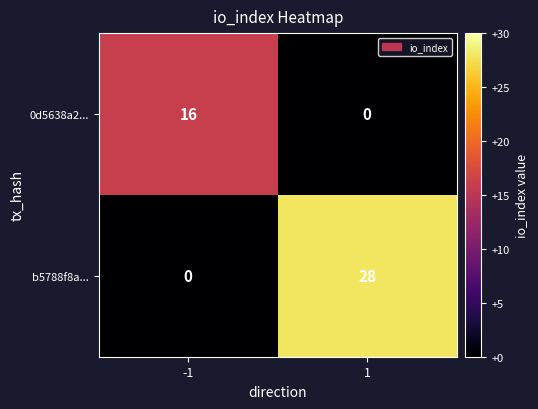

What is the average value of the b5788f8a... series?

14